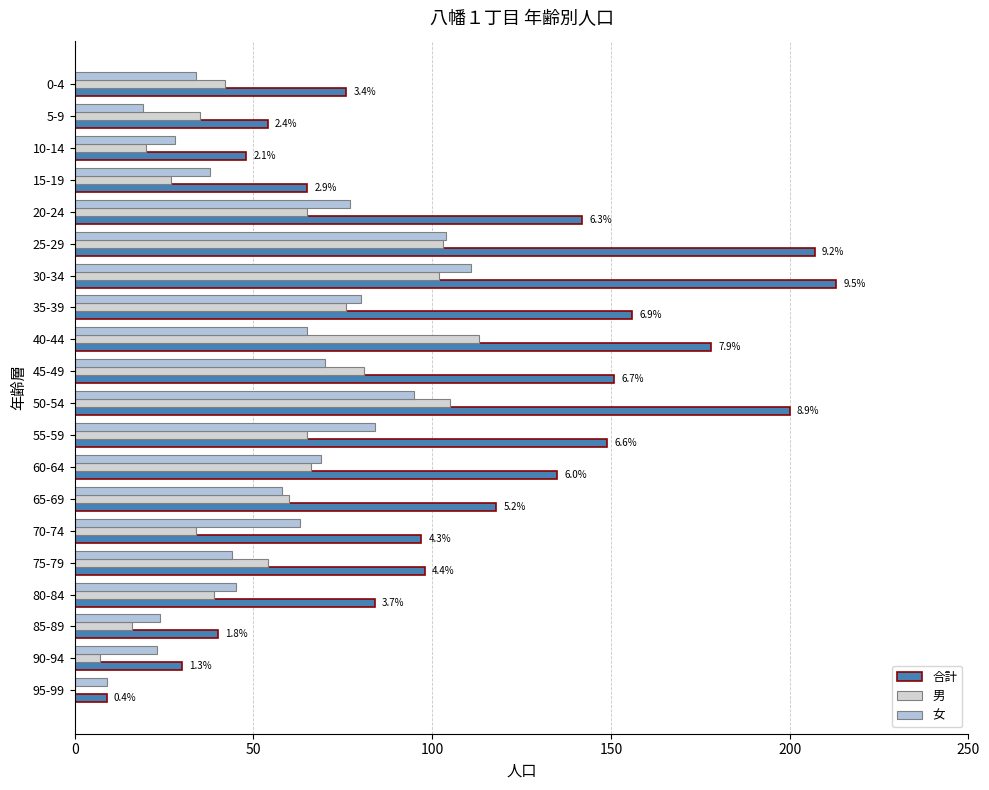

Count the number of categories in the chart.

20